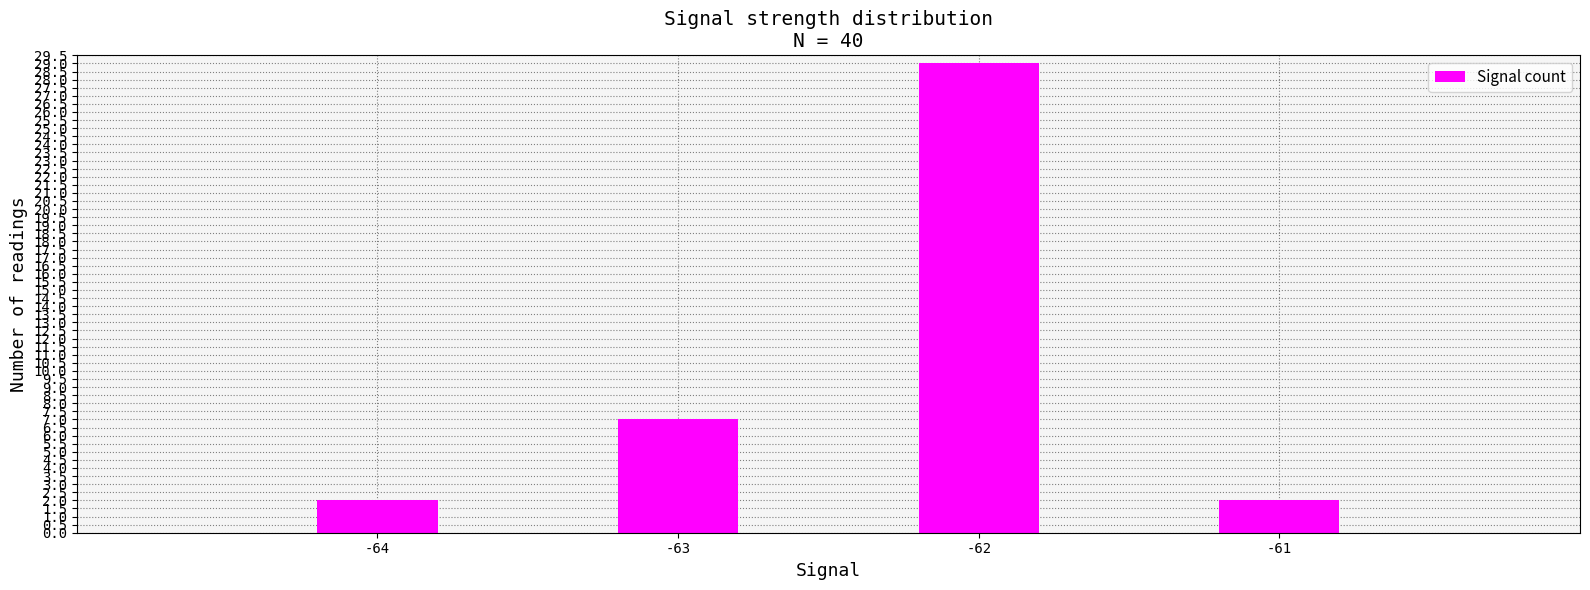

Count the number of categories in the chart.

4